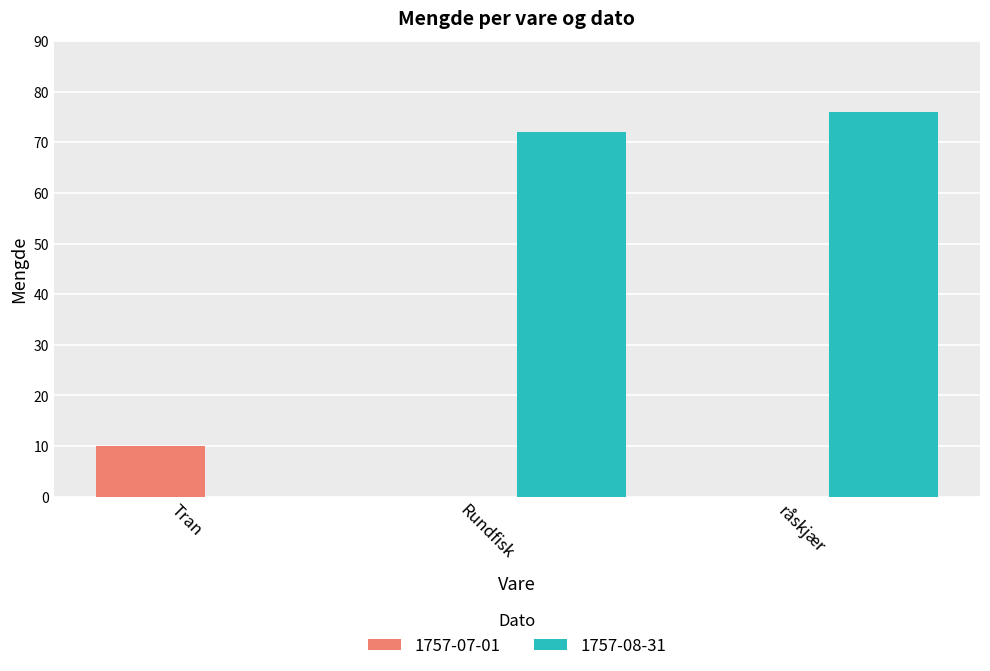

What is the sum of all 1757-07-01 values?

10